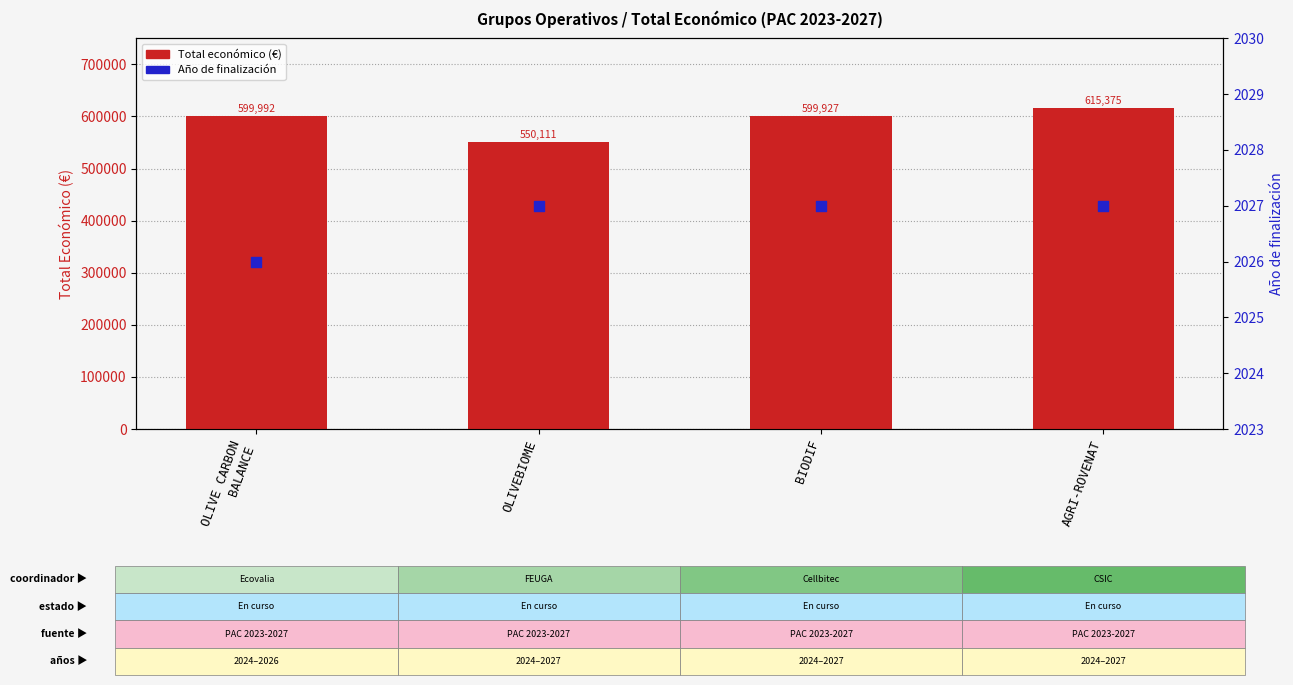

Is the value of Total económico (€) at AGRI-ROVENAT greater than the value of Año de finalización at AGRI-ROVENAT?

Yes